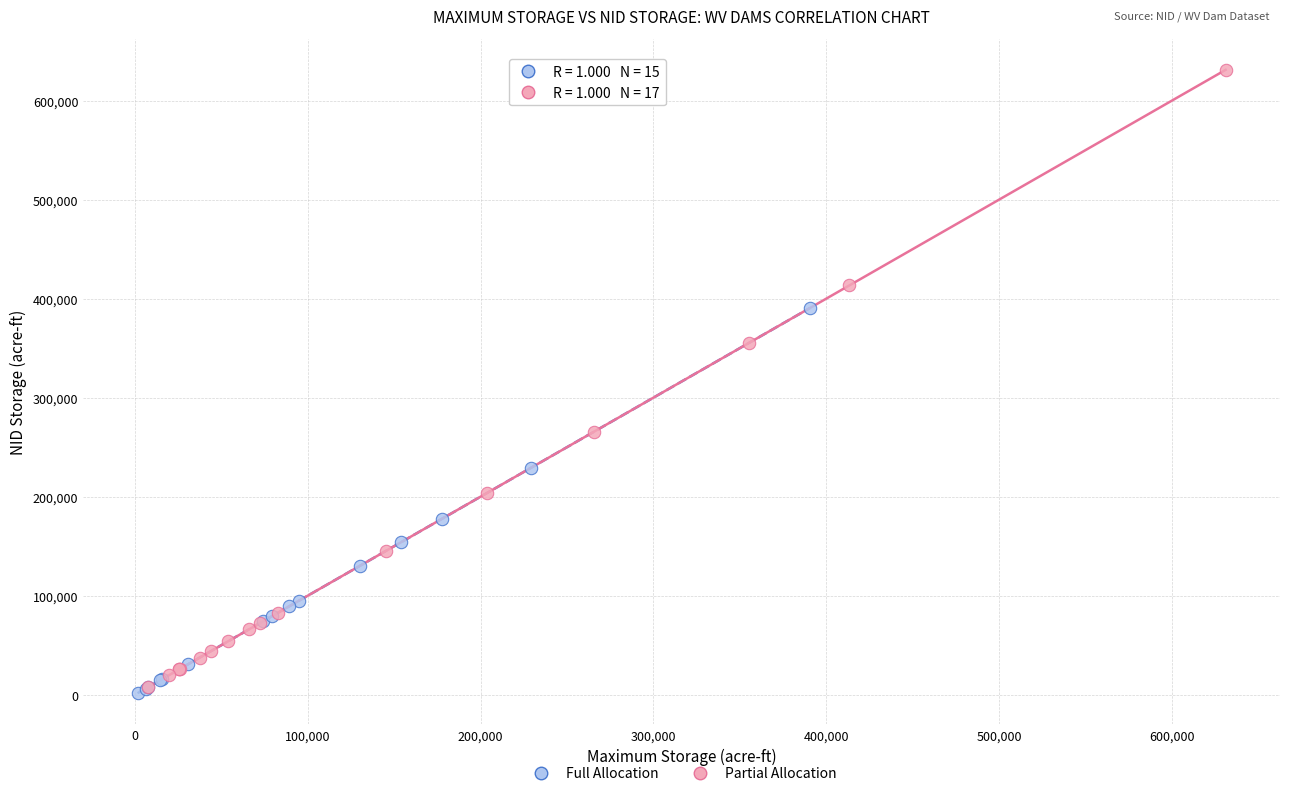

Which series reaches the maximum Y coordinate?

Partial Allocation